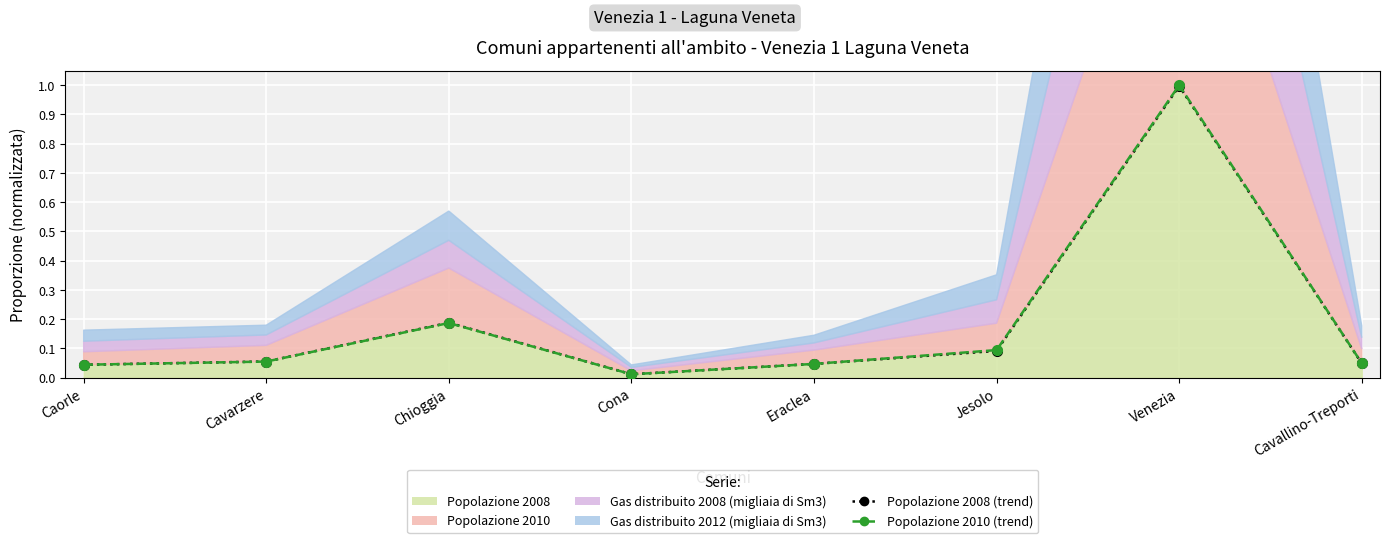

True or false: Popolazione 2010 (line) has more than 1 points higher than both neighbors.

True